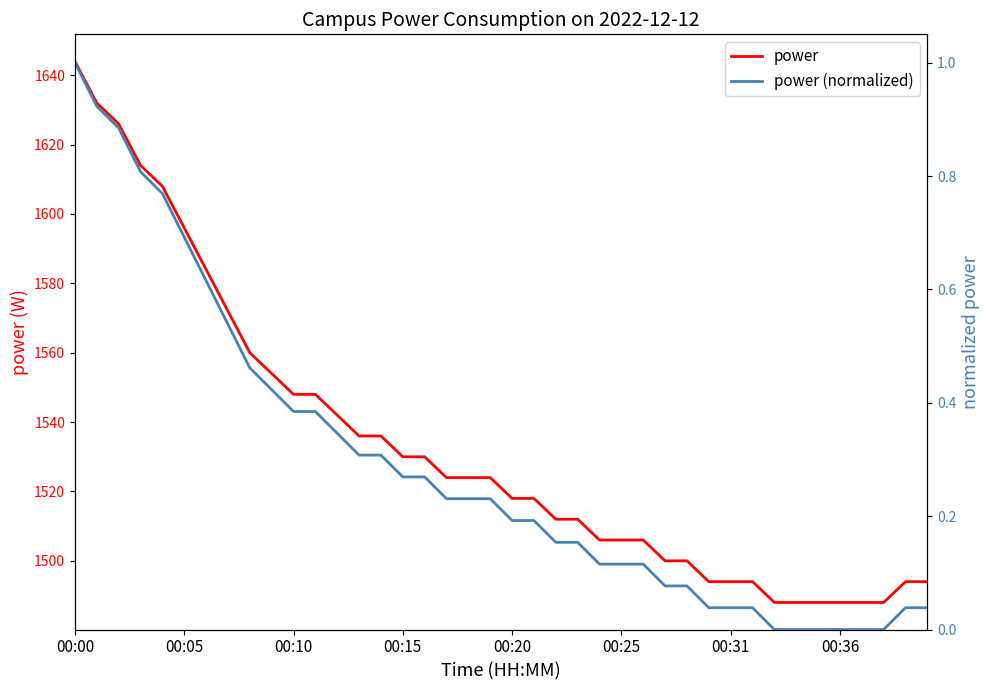

How many data points in power (normalized) are above 0?

34